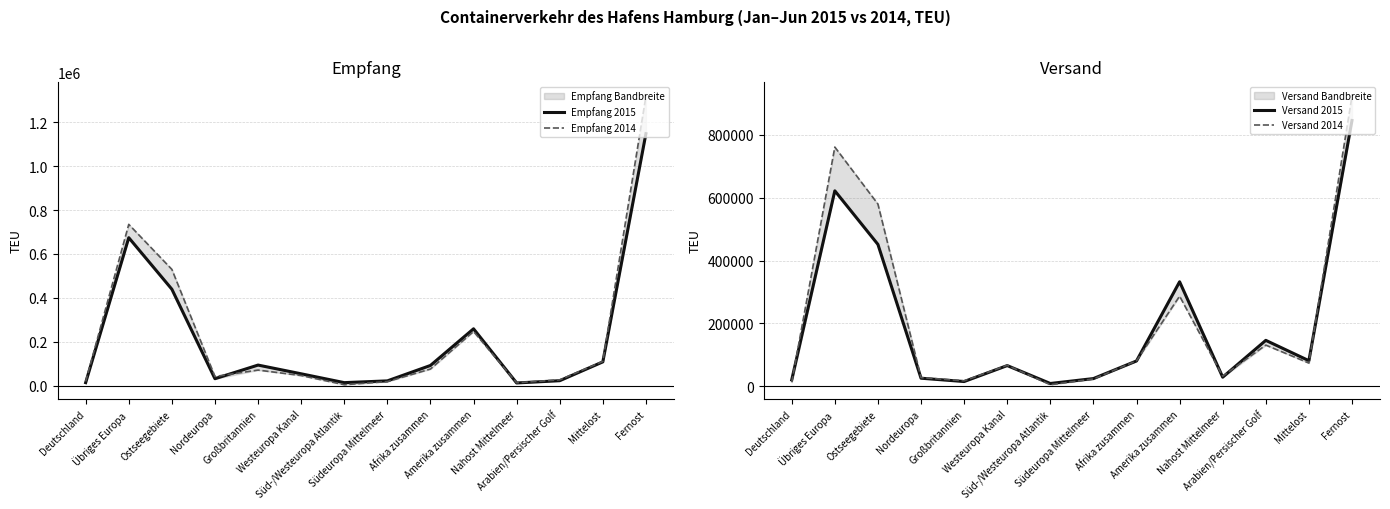

How many interior local valleys does the Empfang 2014 series have?

3